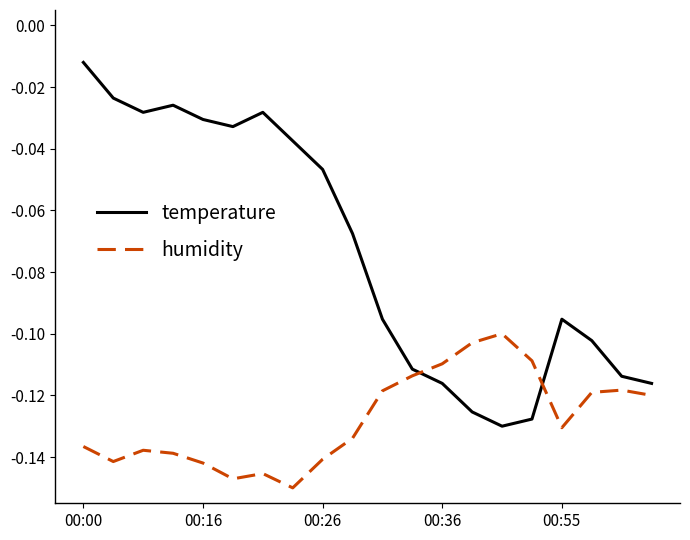

Which series ends up on top after the final intersection of temperature and humidity?

temperature